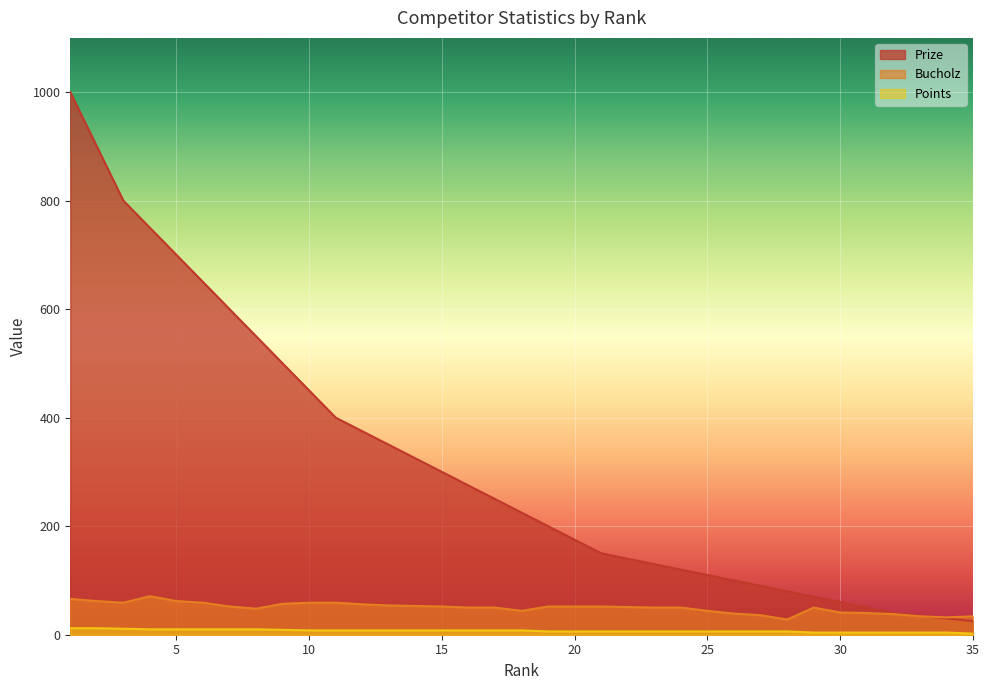

The Bucholz series shows 24 at 31. True or false?

False